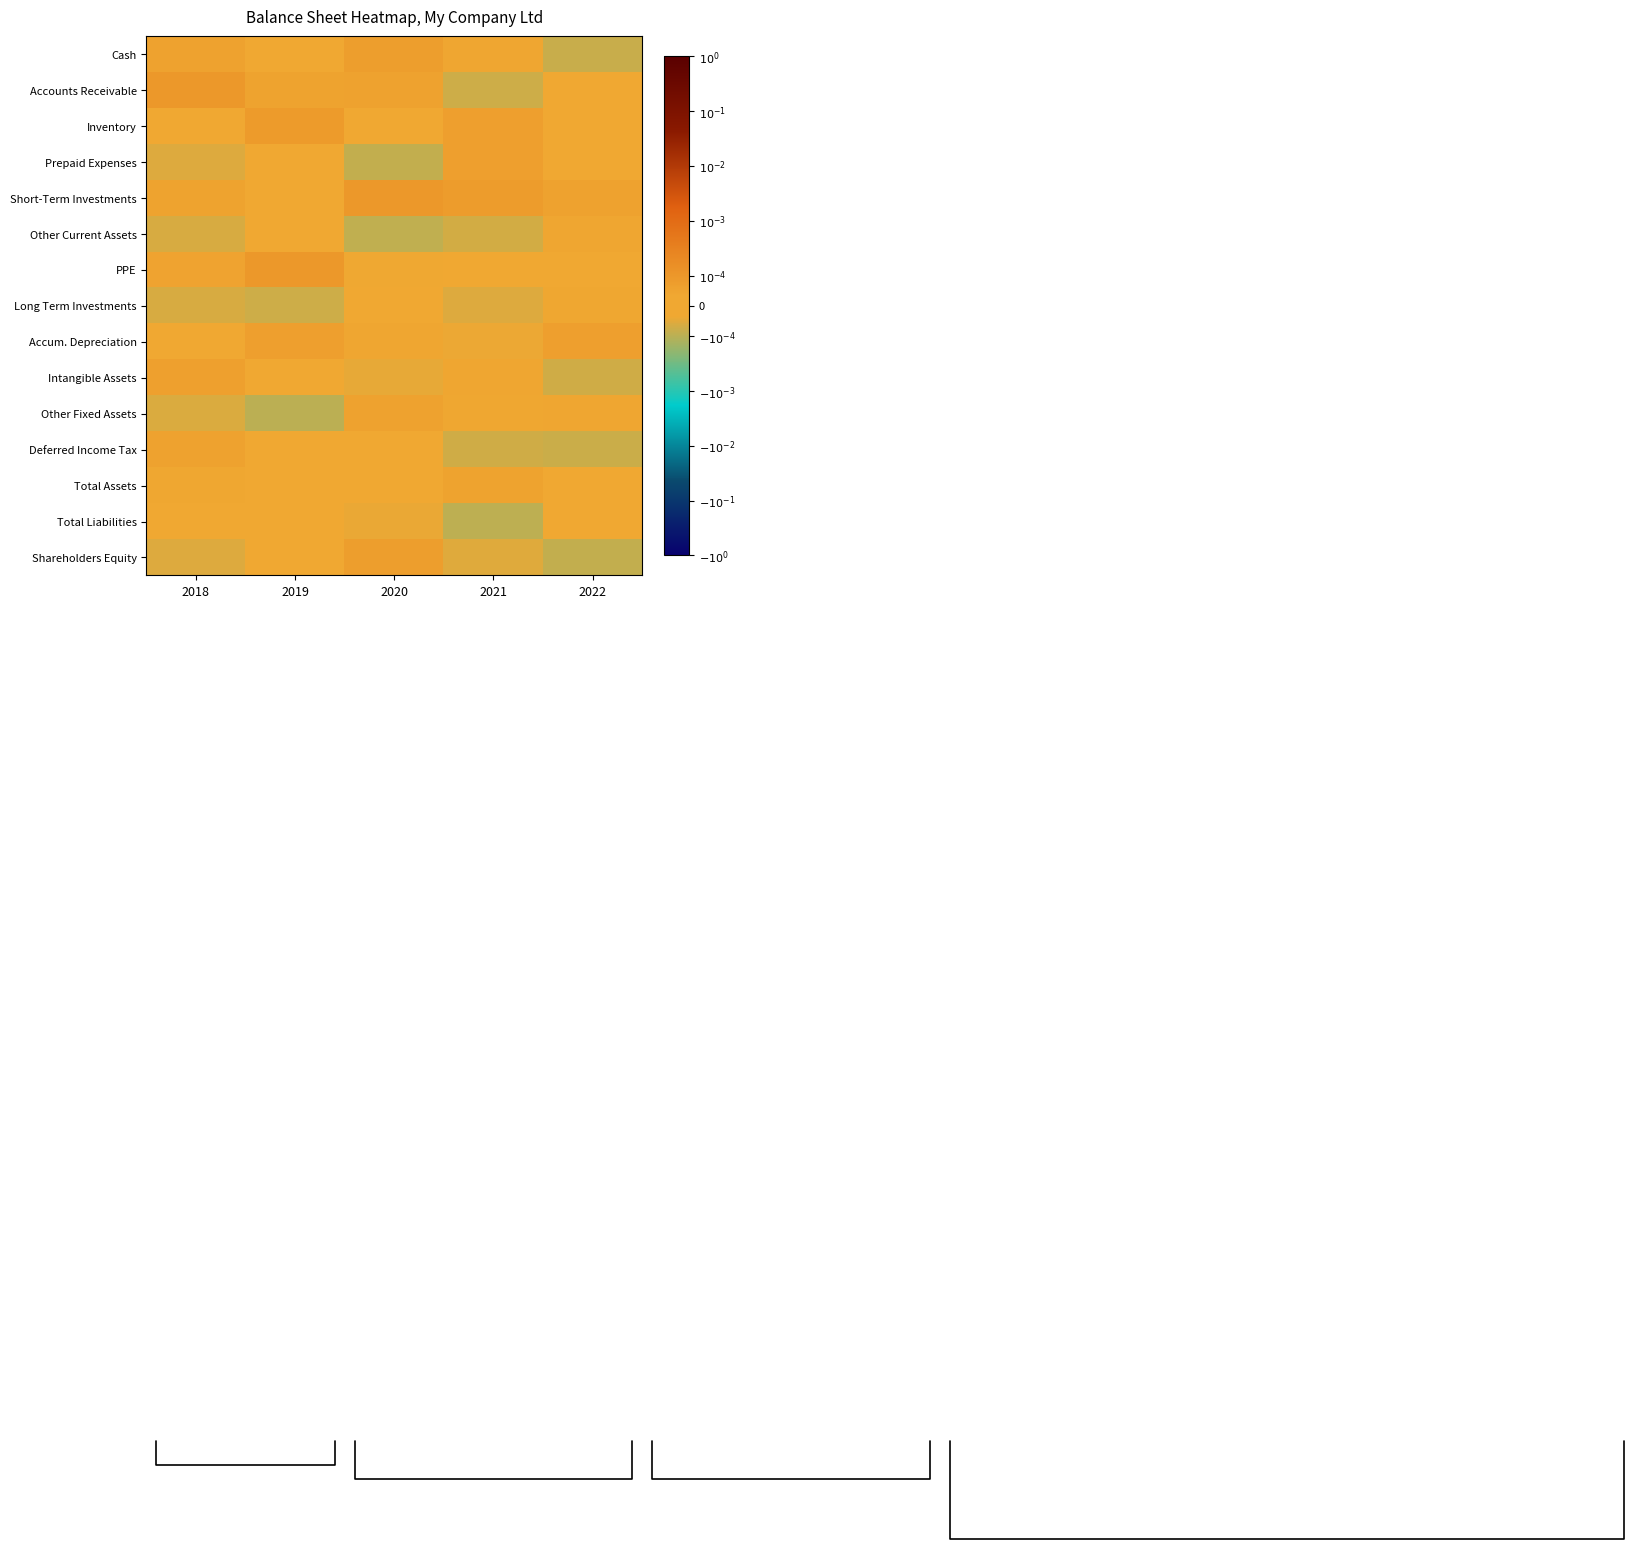

Count the number of data series in this chart.

15